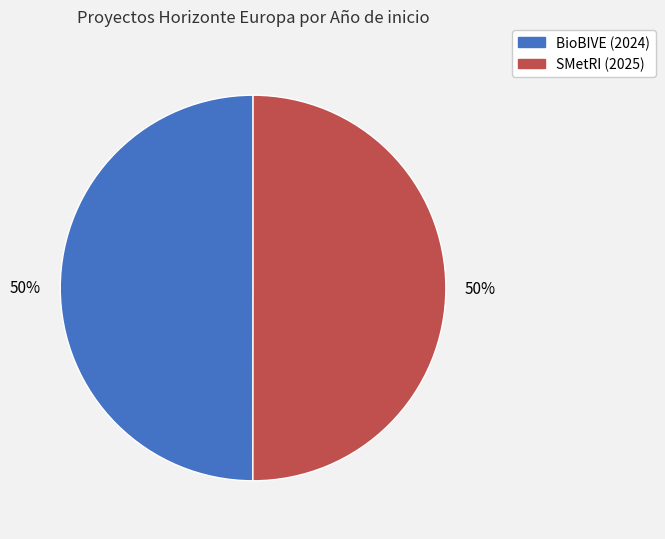

Approximately how many times larger is the value at BioBIVE (2024) compared to SMetRI (2025)?

1.0